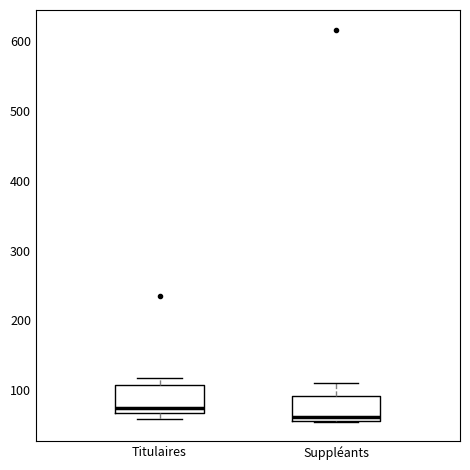

Reading left to right, transcribe this box plot: for each box, give where its median line is, the range the box spans, and where its two whiskers end, as read against the y-axis. The values are not printed on the chart, so give them approximately, as read against the axis.

Titulaires: median 70 (just above the box's lower edge), box 70 to 110, whiskers 60 to 120
Suppléants: median 60 (just above the box's lower edge), box 60 to 90, whiskers 60 to 110